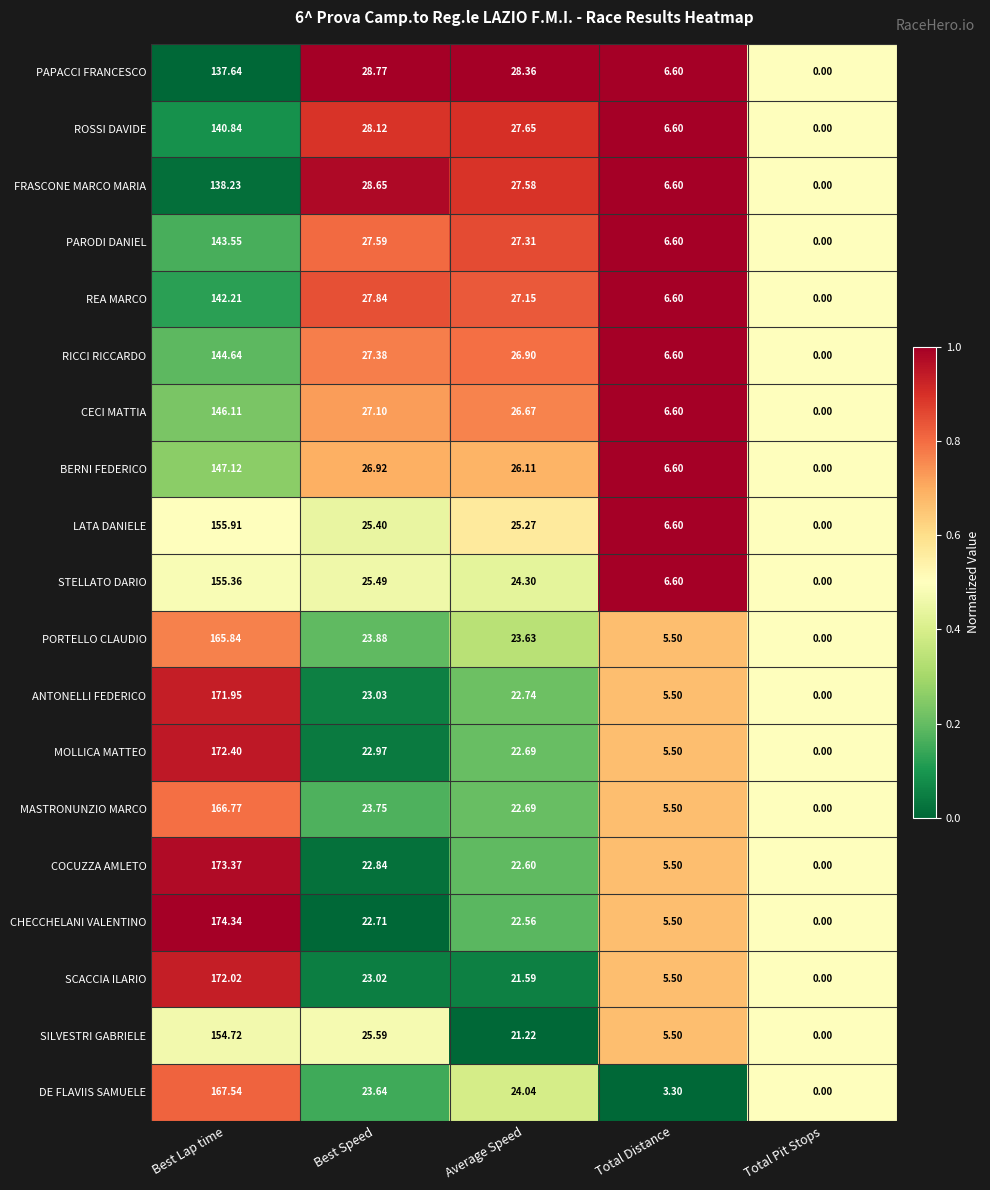

Which label corresponds to the smallest value in the chart?

Total Pit Stops